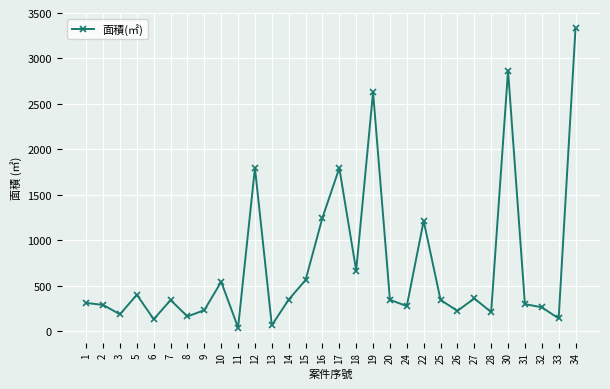

What is the difference between the values at 31 and 18?

369.8